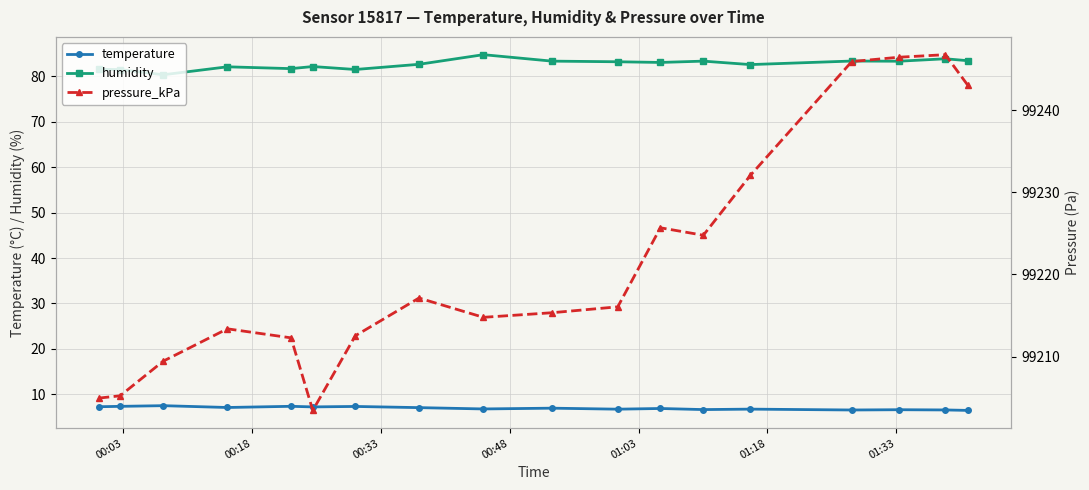

True or false: humidity and temperature intersect in this chart.

False